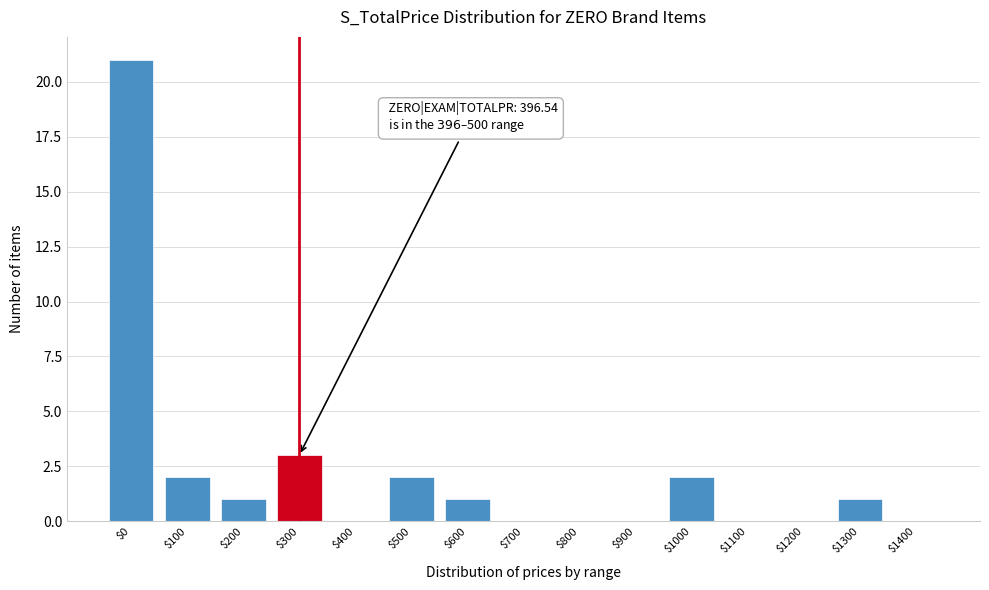

What is the sum of all values?

33